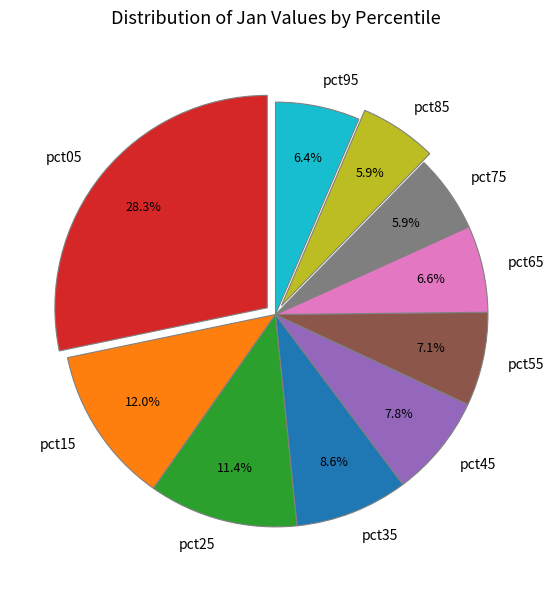

Is there any slice that represents more than half of the pie?

No